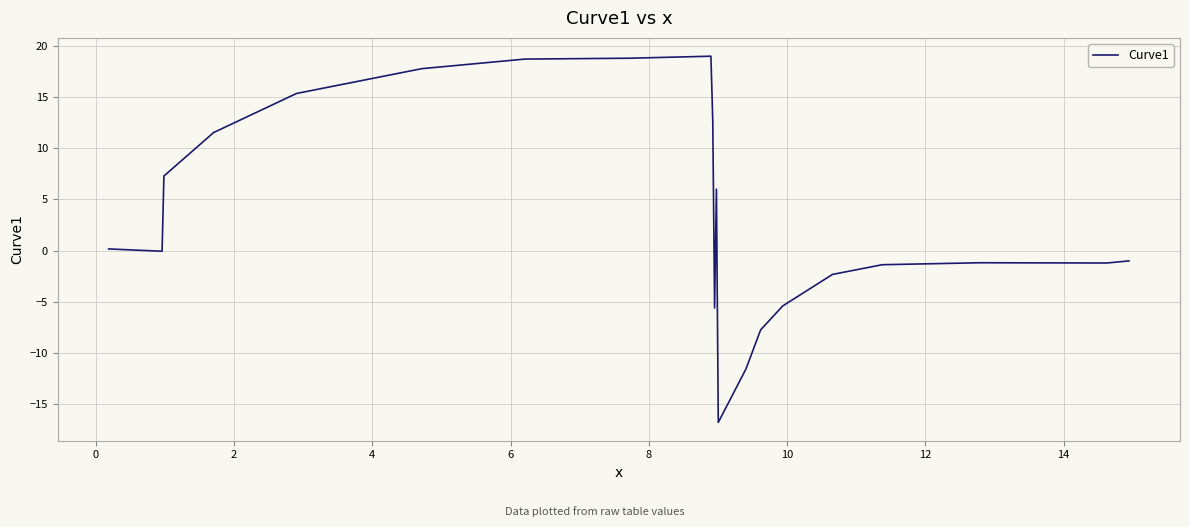

What is the minimum value shown in the chart?

-16.8